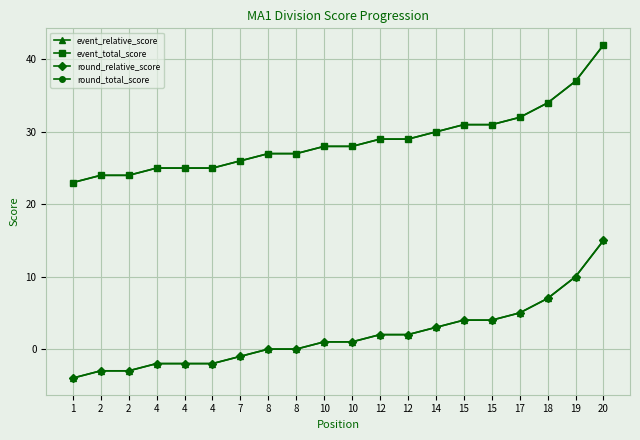

Does the chart have visible grid lines?

Yes